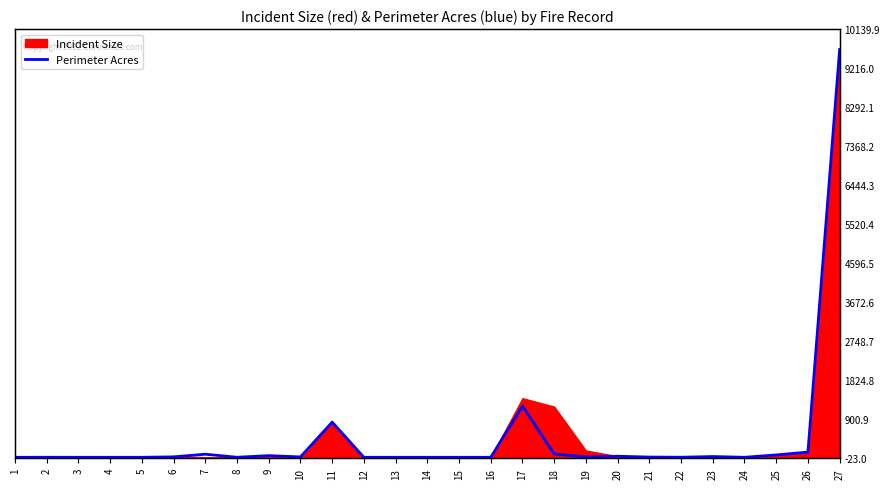

How many data points are less than 5?

13